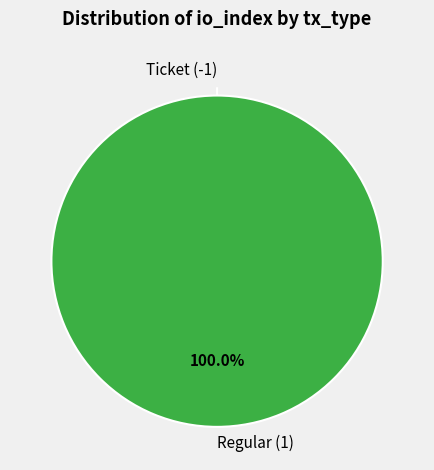

Rank the categories by value from lowest to highest.

Ticket (-1), Regular (1)